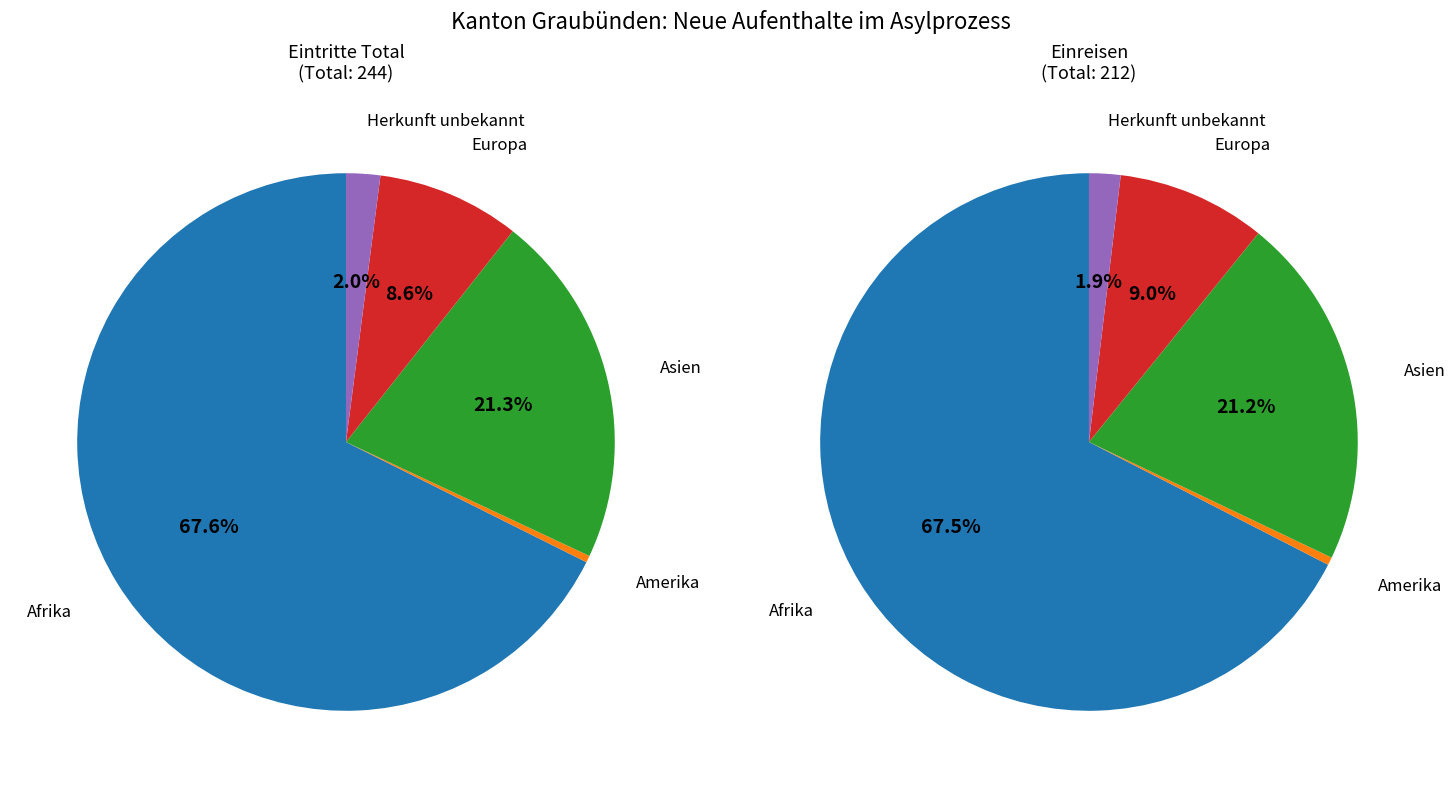

Does any single category account for the majority?

Yes